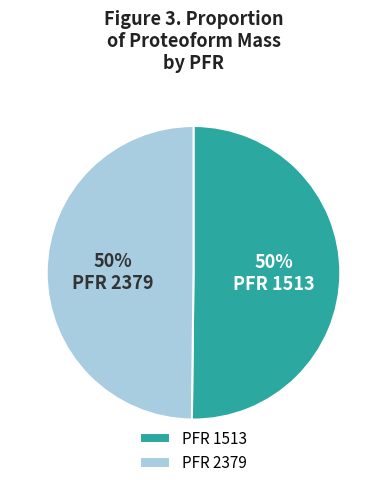

Is it true that PFR 2379 is 44% of the pie?

False